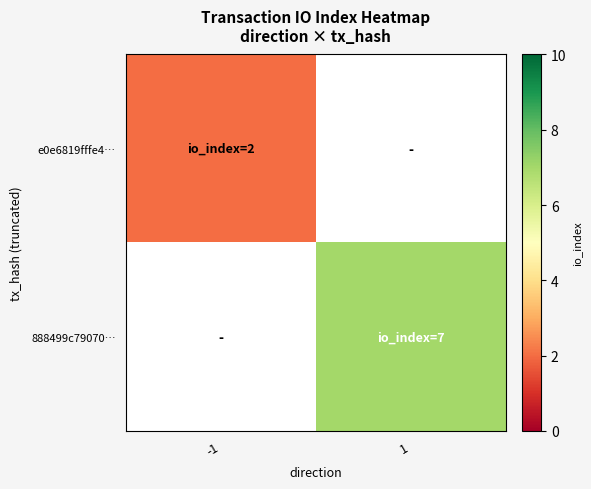

Is it true that 888499c79070… equals 2.6 at 1?

False